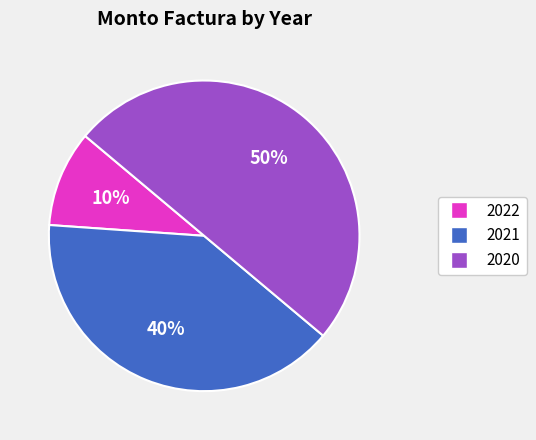

To the nearest percent, what is the average slice percentage?

33%